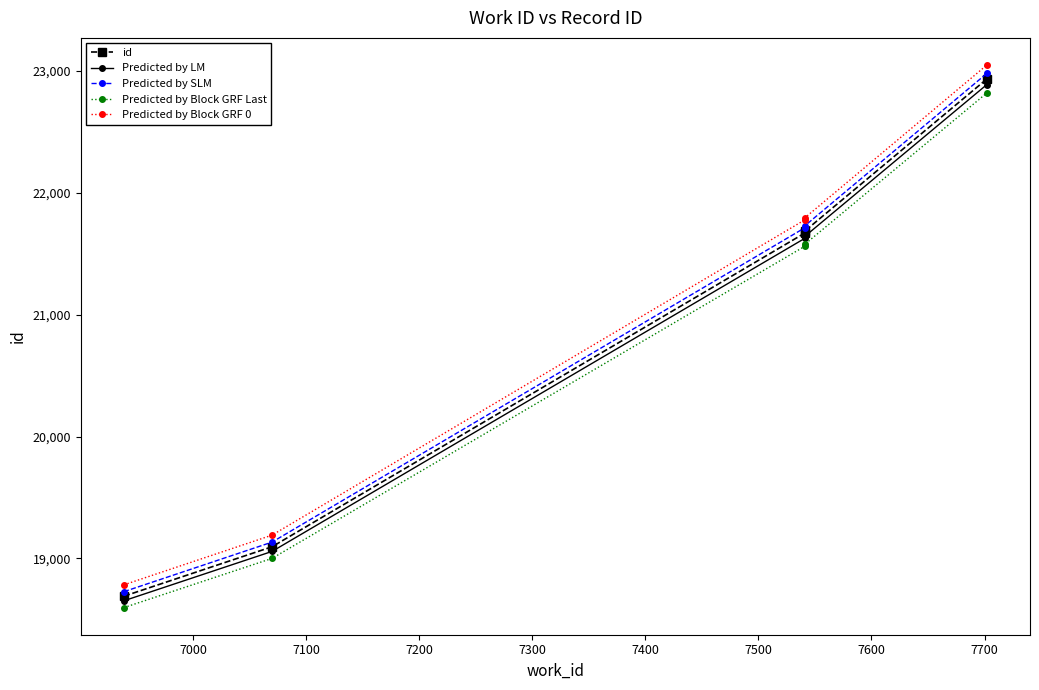

Rank the series by their maximum value, from lowest to highest.

Predicted by Block GRF Last, Predicted by LM, id, Predicted by SLM, Predicted by Block GRF 0